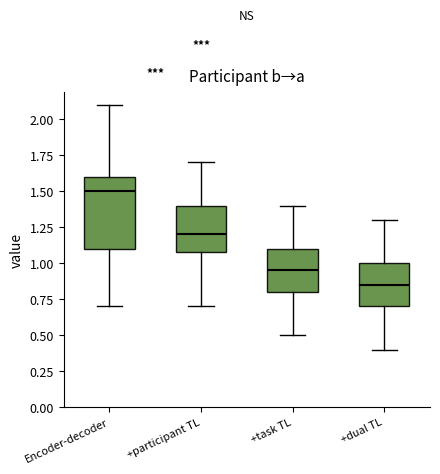

Reading left to right, read every box against the y-axis: the position of its median line, the range the box covers, and the ends of its whiskers. The values are not printed on the chart, so give them approximately, as read against the axis.

Encoder-decoder: median 1.50, box 1.10 to 1.60, whiskers 0.70 to 2.10
+participant TL: median 1.20, box 1.10 to 1.40, whiskers 0.70 to 1.70
+task TL: median 0.95, box 0.80 to 1.10, whiskers 0.50 to 1.40
+dual TL: median 0.85, box 0.70 to 1.00, whiskers 0.40 to 1.30